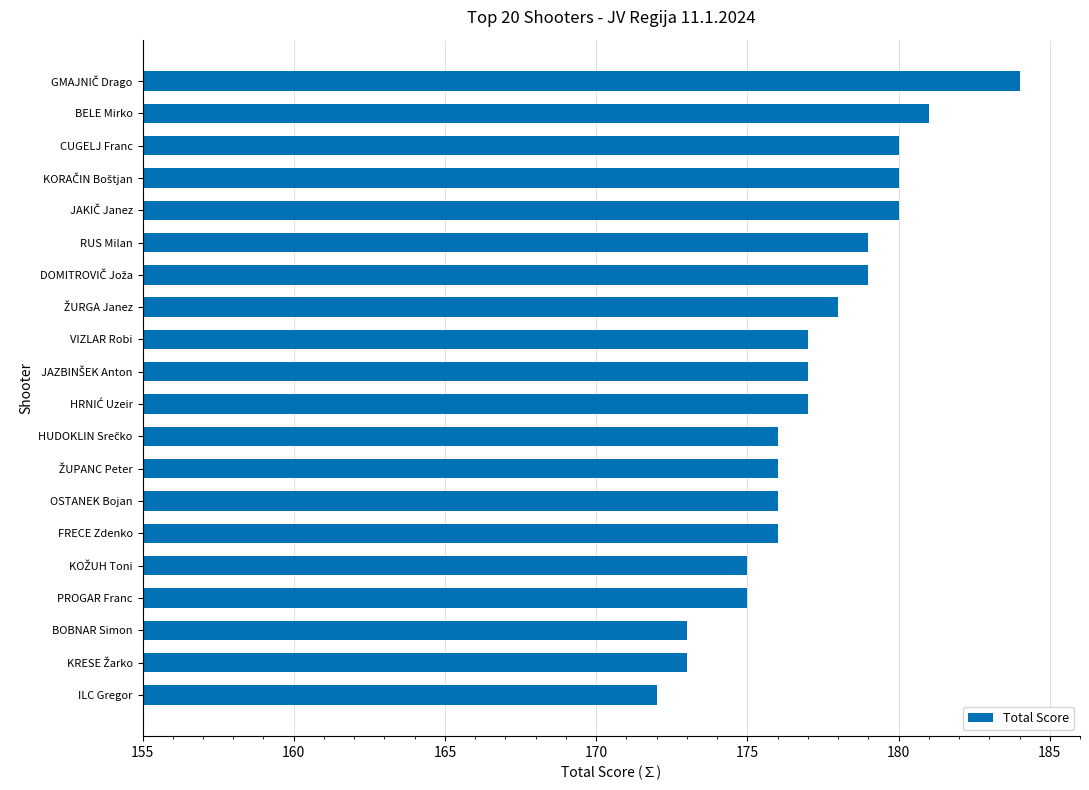

The value at OSTANEK Bojan is 176. True or false?

True